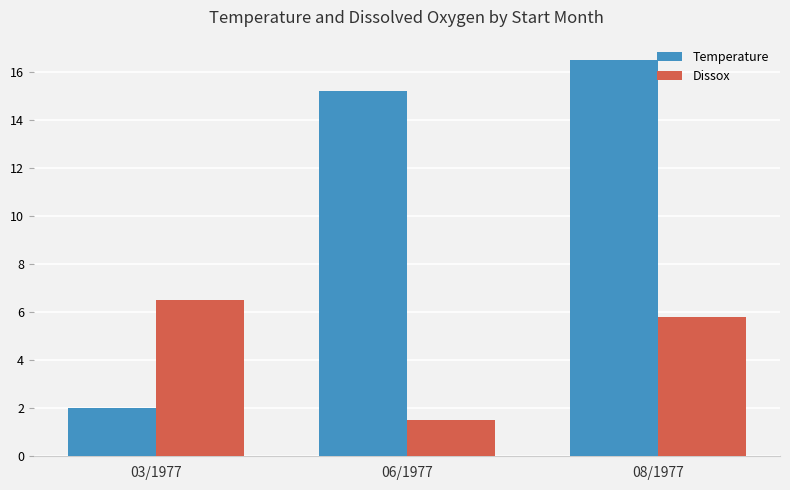

How many data points in Temperature are above 15?

2